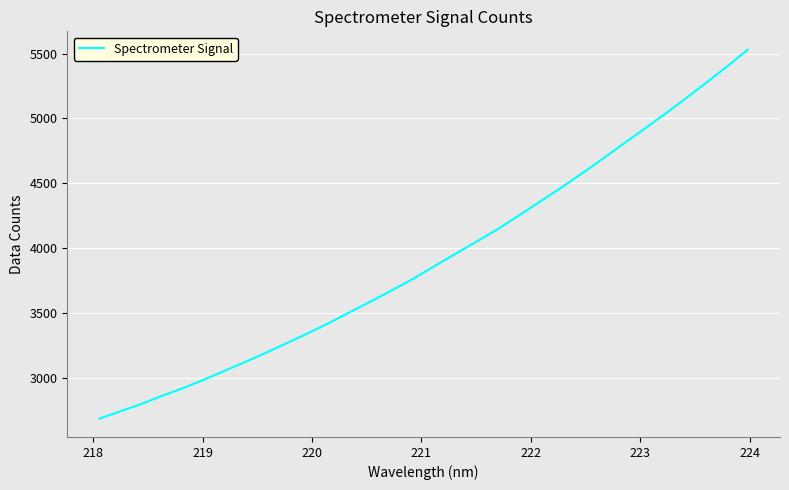

What is the maximum value shown in the chart?

5530.2